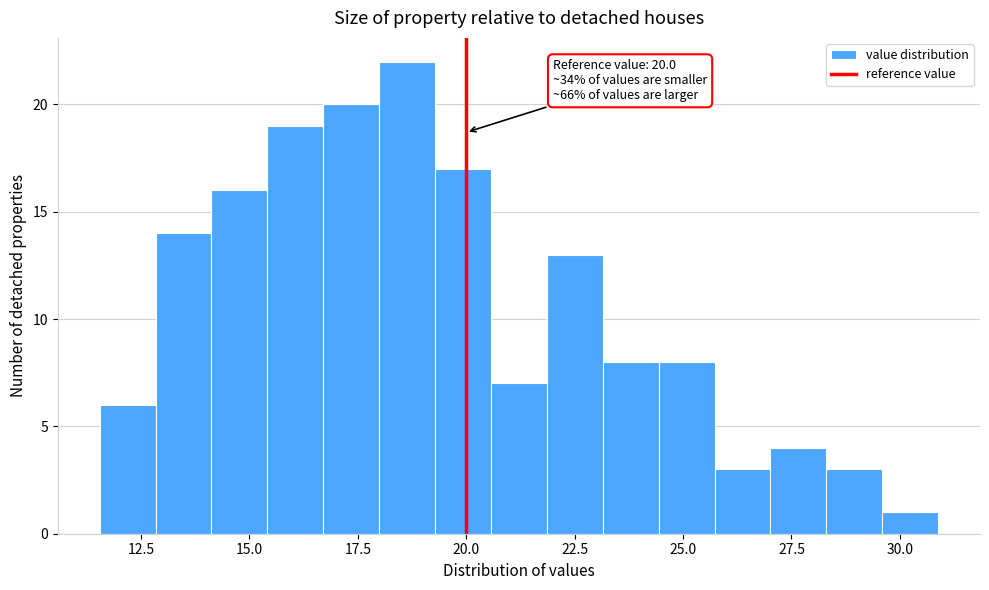

Read against the x-axis, roughly where is the centre of the tallest bar?

18.5